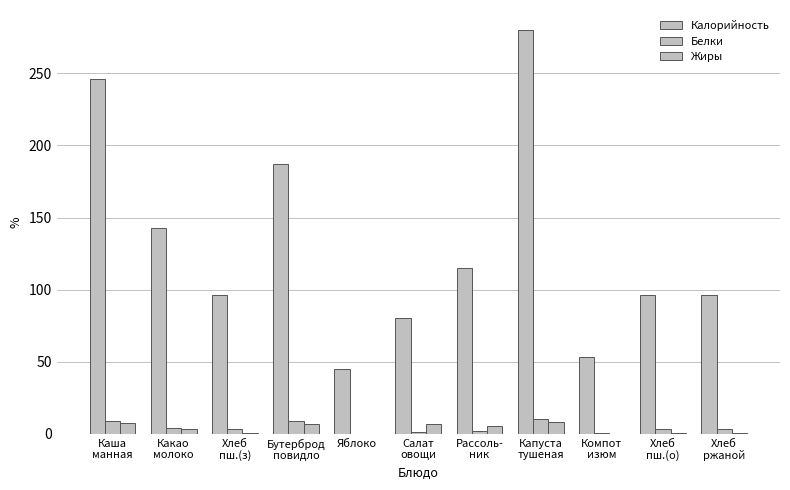

Count the number of categories in the chart.

11